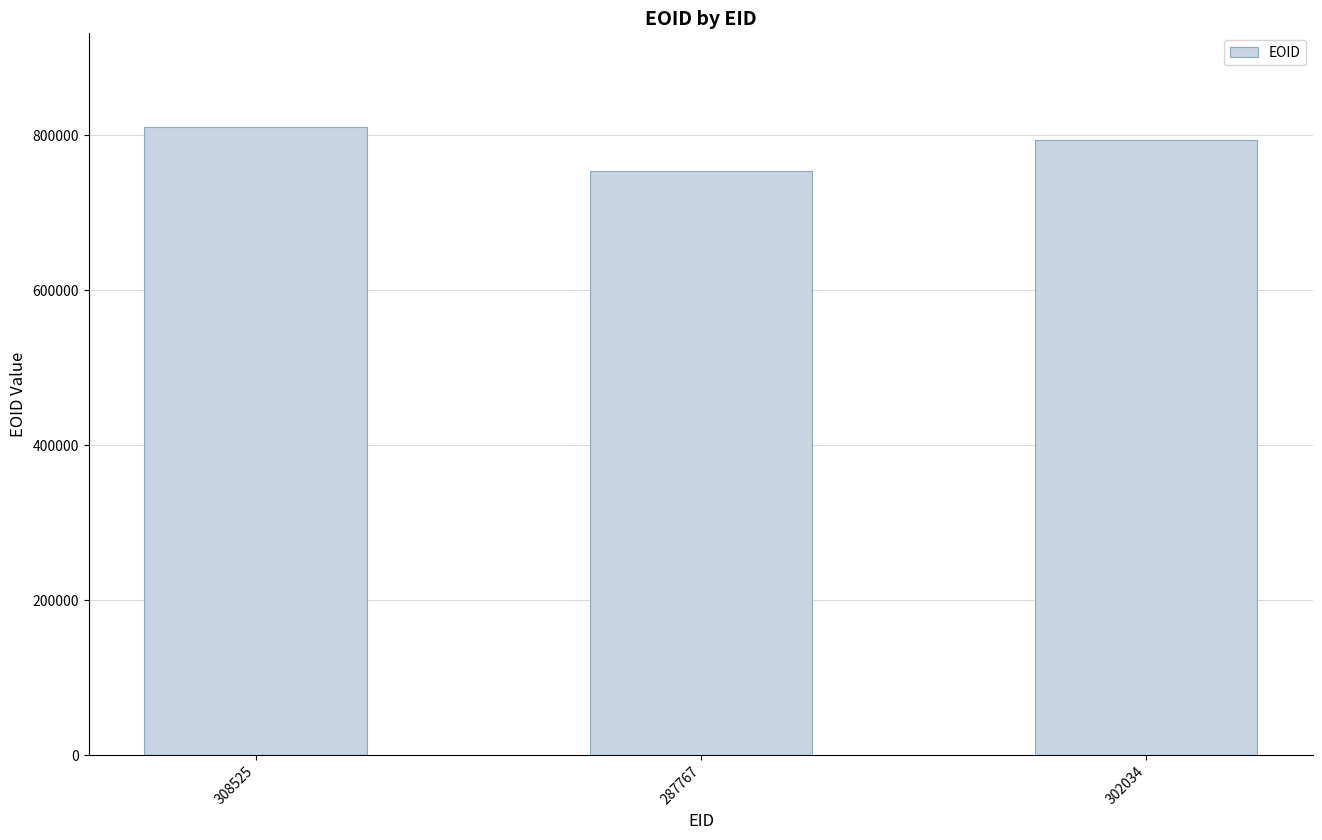

What is the label of the 1st bar from the left?

308525